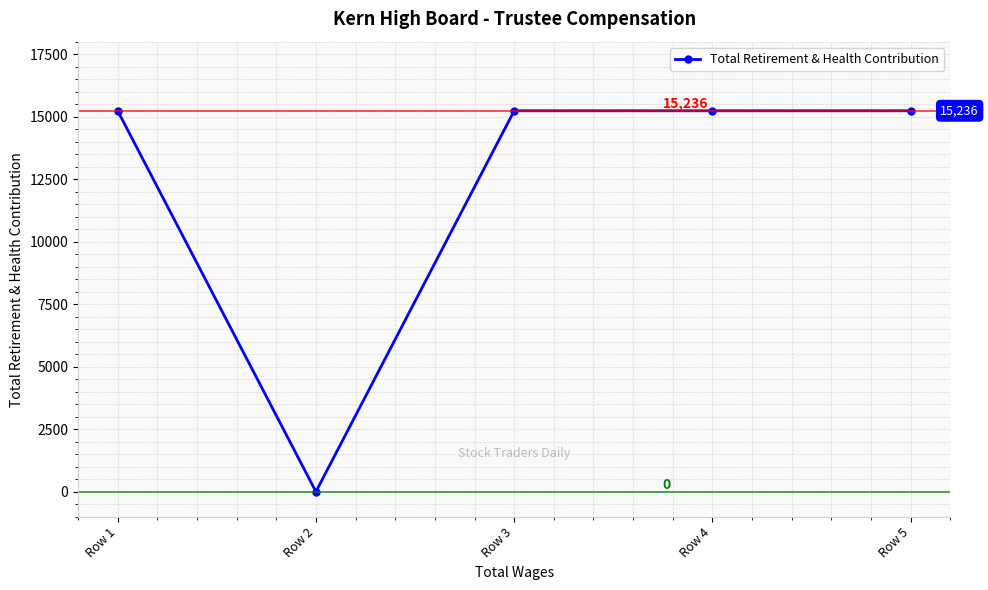

Reading left to right, list all the values displayed in this chart.

15236	0	15236	15236	15236